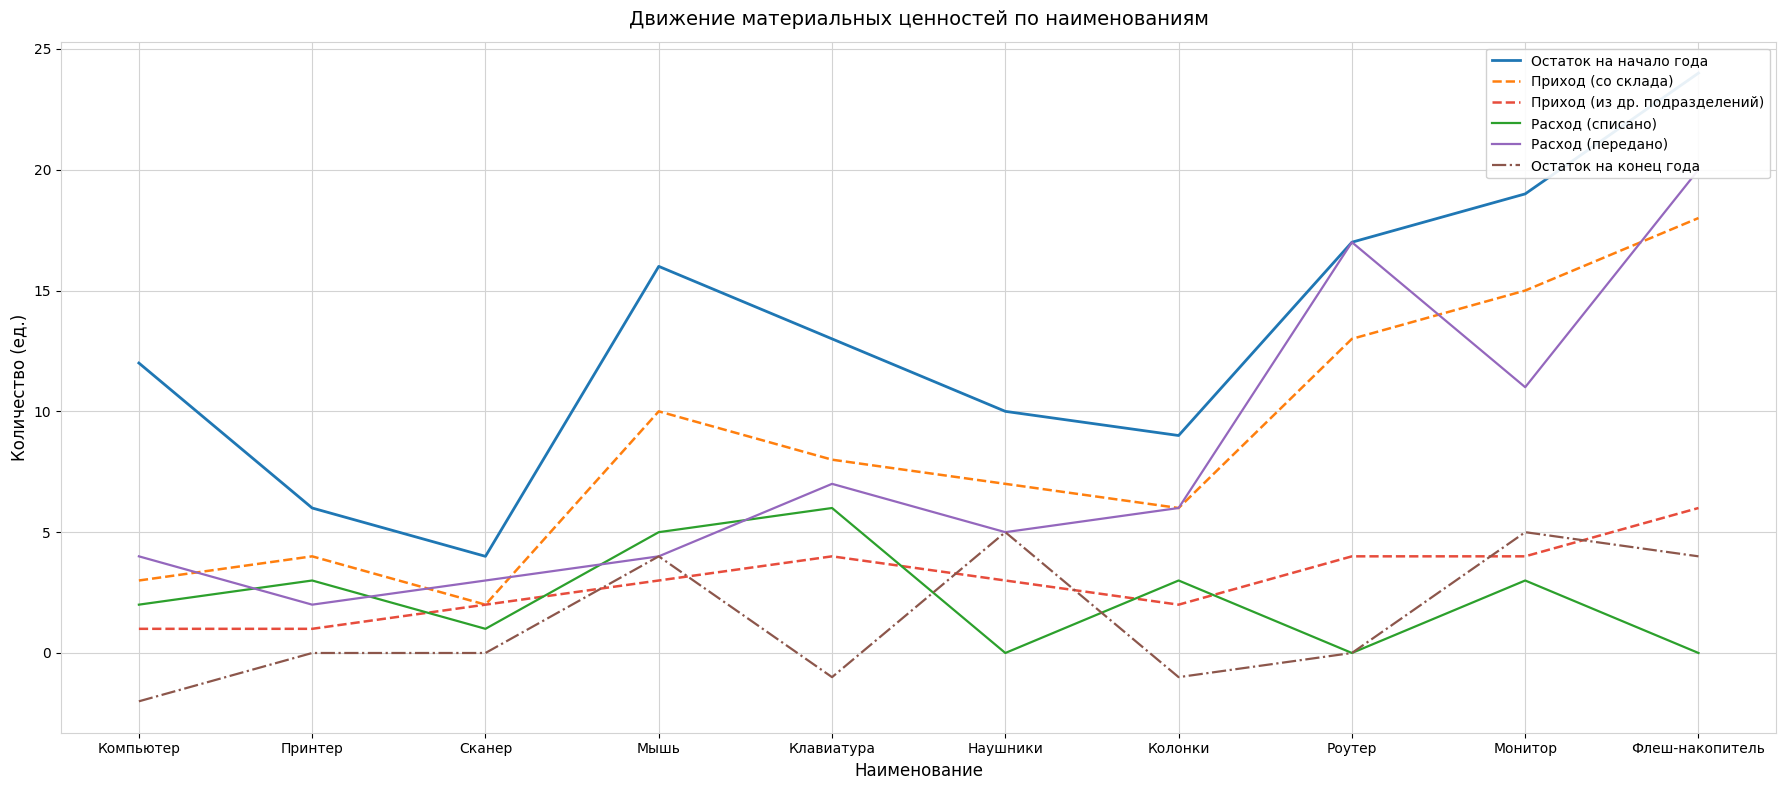

List the labels in order of Остаток на конец года value, largest first.

Наушники, Монитор, Мышь, Флеш-накопитель, Принтер, Сканер, Роутер, Клавиатура, Колонки, Компьютер